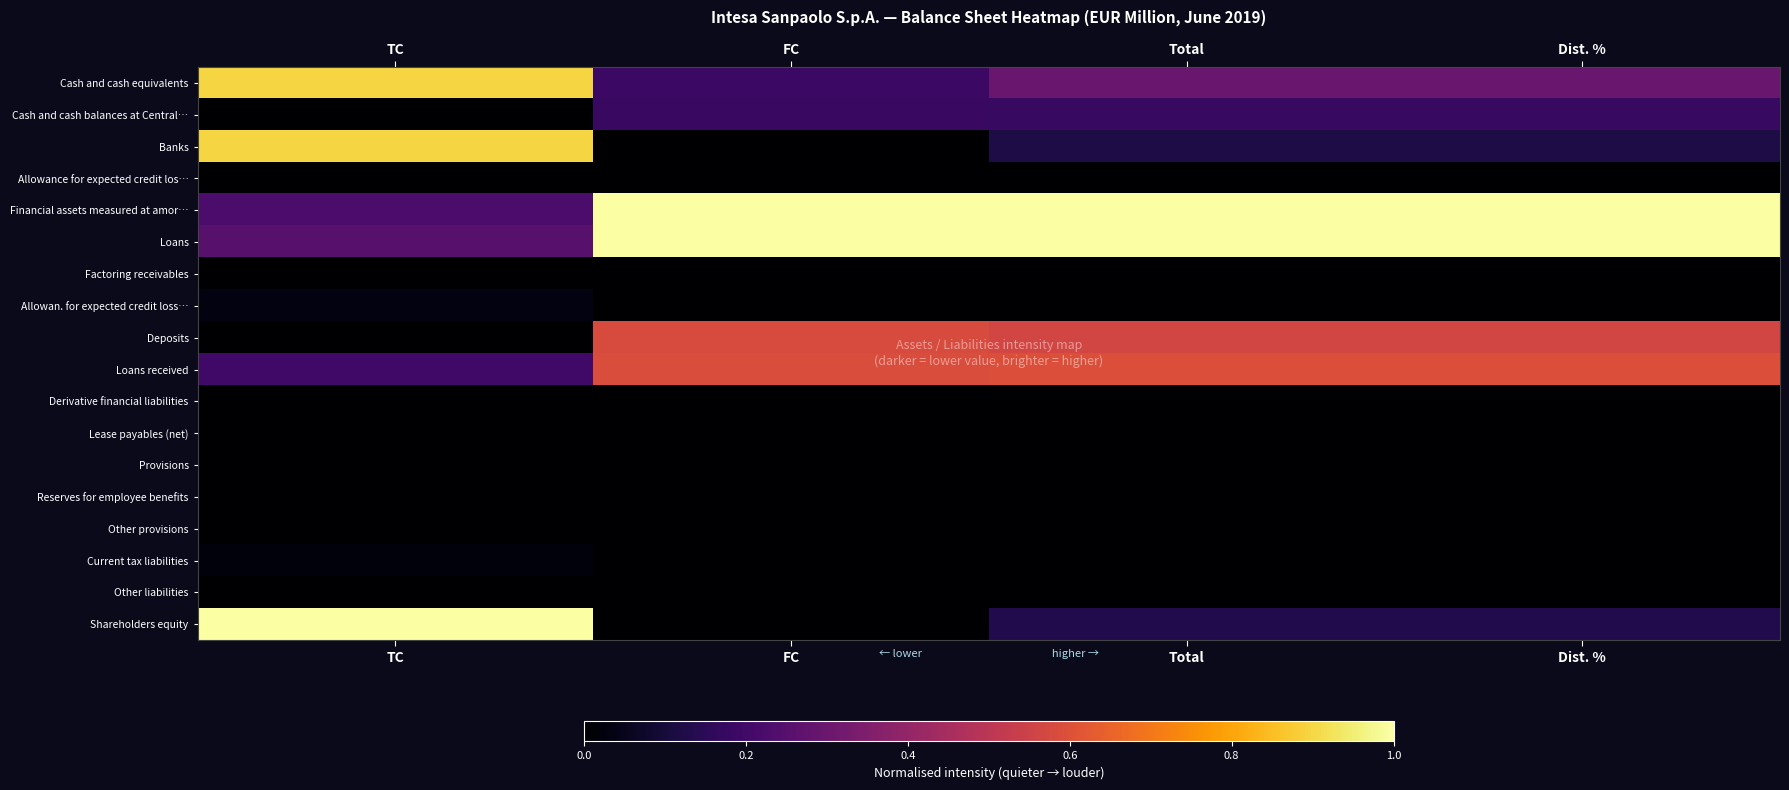

Reading left to right, list all the values displayed in this chart.

Cash and cash equivalents: TC=0.9	FC=0.2	Total=0.3	Dist. %=0.3
Cash and cash balances at Central…: TC=0.0	FC=0.2	Total=0.2	Dist. %=0.2
Banks: TC=0.9	FC=0.0	Total=0.1	Dist. %=0.1
Allowance for expected credit los…: TC=0.0	FC=0.0	Total=0.0	Dist. %=0.0
Financial assets measured at amor…: TC=0.2	FC=1.0	Total=1.0	Dist. %=1.0
Loans: TC=0.3	FC=1.0	Total=1.0	Dist. %=1.0
Factoring receivables: TC=0.0	FC=0.0	Total=0.0	Dist. %=0.0
Allowan. for expected credit loss…: TC=0.0	FC=0.0	Total=0.0	Dist. %=0.0
Deposits: TC=0.0	FC=0.6	Total=0.6	Dist. %=0.6
Loans received: TC=0.2	FC=0.6	Total=0.6	Dist. %=0.6
Derivative financial liabilities: TC=0.0	FC=0.0	Total=0.0	Dist. %=0.0
Lease payables (net): TC=0.0	FC=0.0	Total=0.0	Dist. %=0.0
Provisions: TC=0.0	FC=0.0	Total=0.0	Dist. %=0.0
Reserves for employee benefits: TC=0.0	FC=0.0	Total=0.0	Dist. %=0.0
Other provisions: TC=0.0	FC=0.0	Total=0.0	Dist. %=0.0
Current tax liabilities: TC=0.0	FC=0.0	Total=0.0	Dist. %=0.0
Other liabilities: TC=0.0	FC=0.0	Total=0.0	Dist. %=0.0
Shareholders equity: TC=1.0	FC=0.0	Total=0.1	Dist. %=0.1